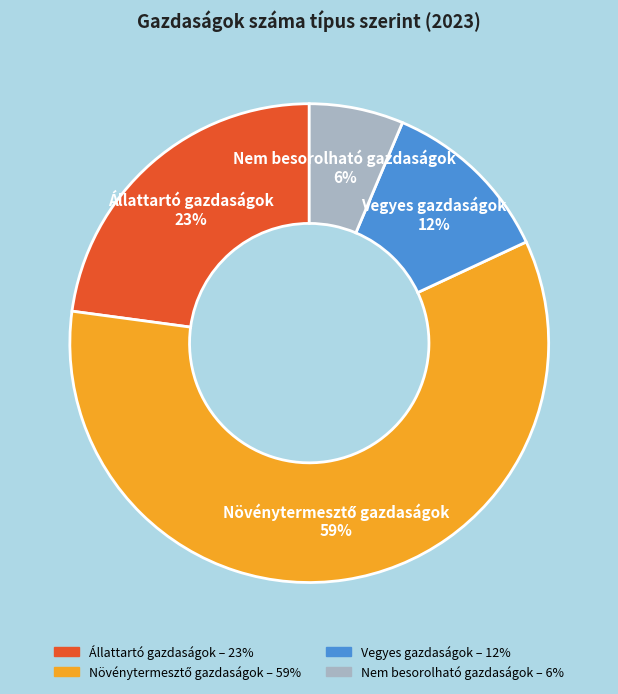

To the nearest percent, what is the difference between the largest and smallest slice percentages?

53%